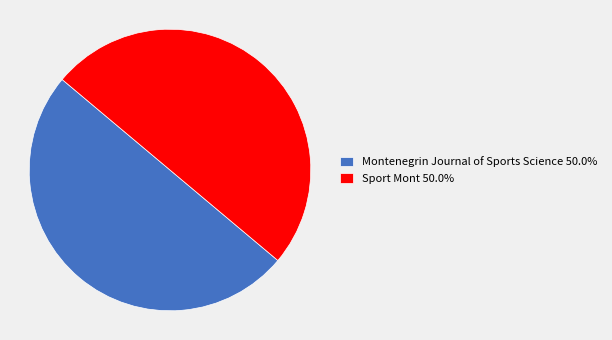

How many slices are in this pie chart?

2